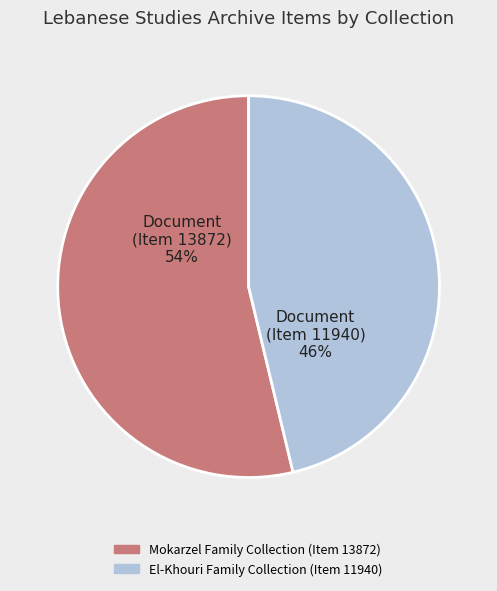

The El-Khouri Family Collection (Item 11940) slice represents 59% of the pie. True or false?

False